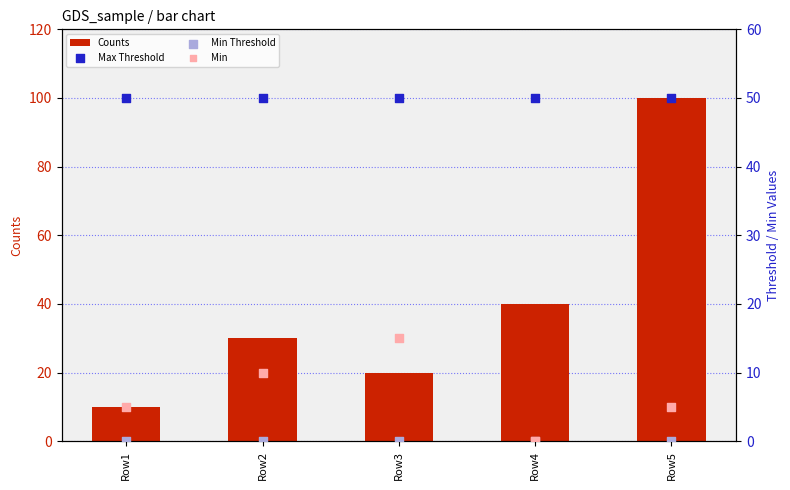

What is the total value across all series at Row4?

90